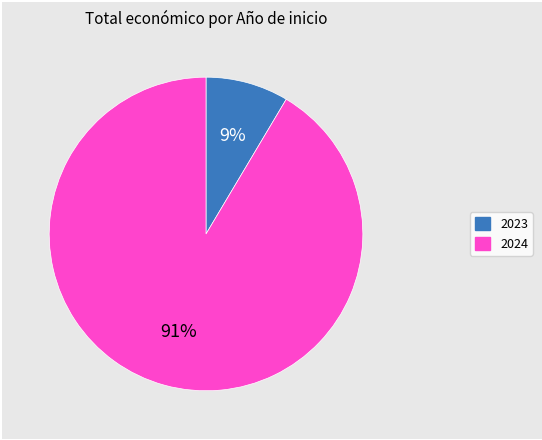

Is there a majority slice in this chart?

Yes